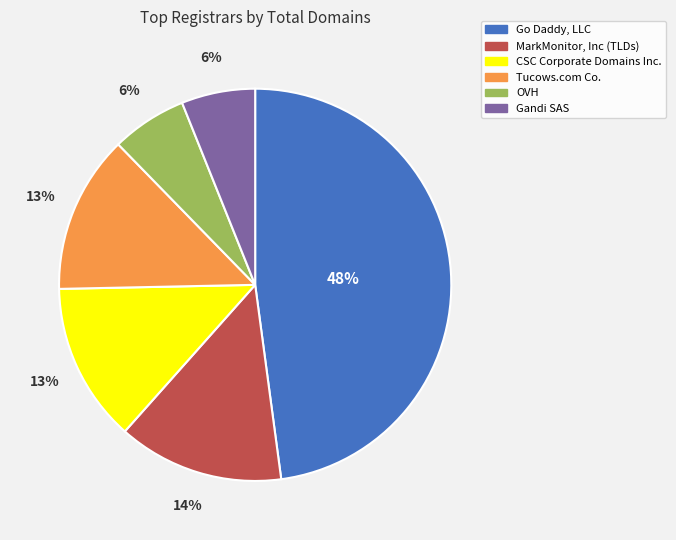

Is OVH the majority of the pie?

No